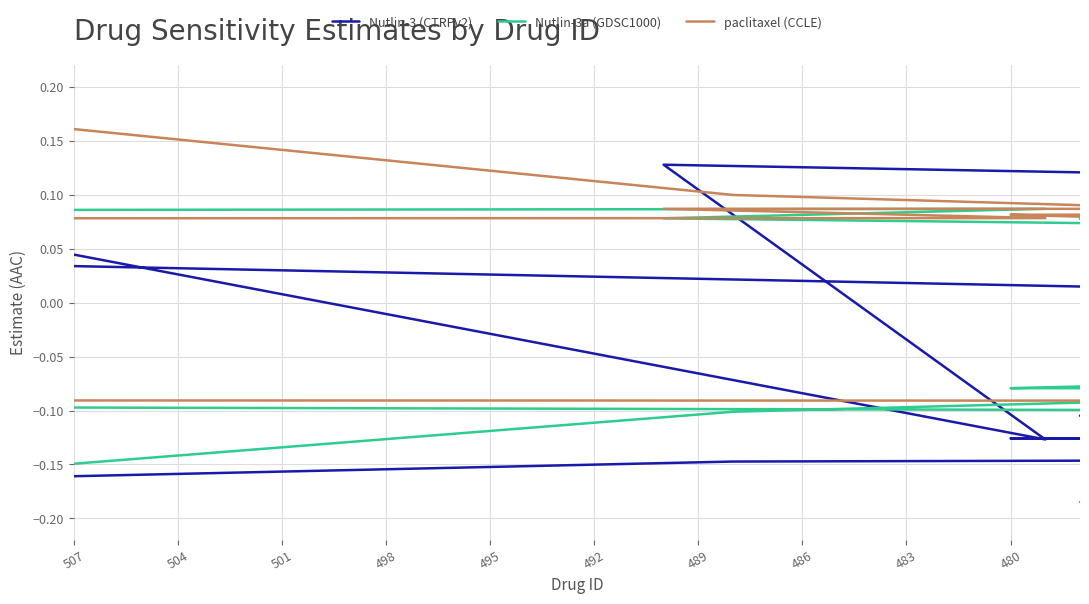

Reading right to left, extract all data points from this chart.

Nutlin-3 (CTRPv2): -0.1	-0.1	-0.1	-0.1	0.1	-0.1	-0.1	0.2	-0.1	0.1	-0.1	-0.1	-0.1	-0.1	-0.2
Nutlin-3a (GDSC1000): 0.1	-0.1	-0.1	-0.1	-0.1	-0.1	0.1	0.1	0.1	0.1	-0.1	-0.1	0.1	-0.1	-0.1
paclitaxel (CCLE): -0.2	-0.2	-0.1	-0.1	-0.1	-0.1	-0.1	0.1	0.1	0.1	0.1	0.1	-0.1	0.1	0.2